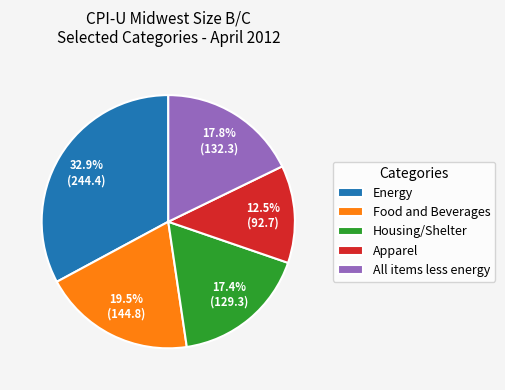

Approximately how many times larger is the value at Food and Beverages compared to Housing/Shelter?

1.1